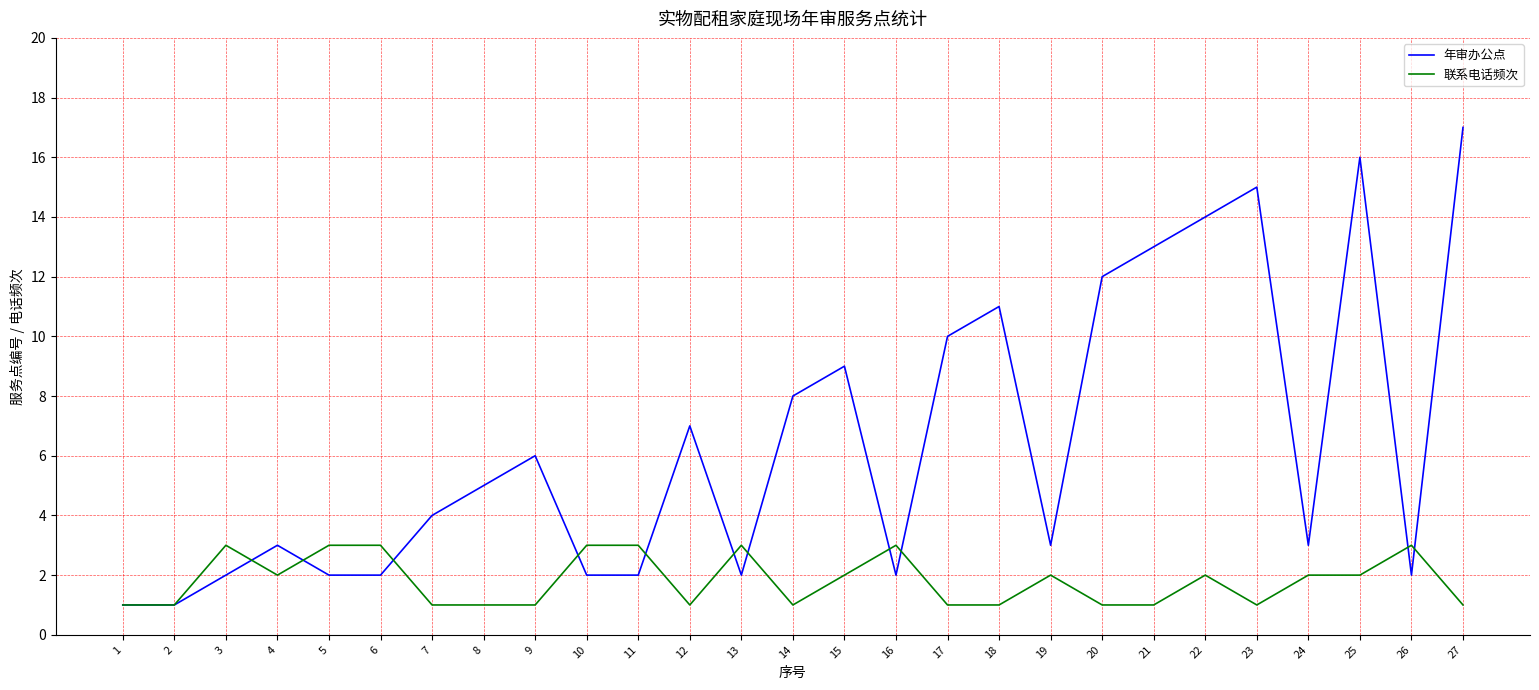

What value does the 年审办公点 series have at 19?

3